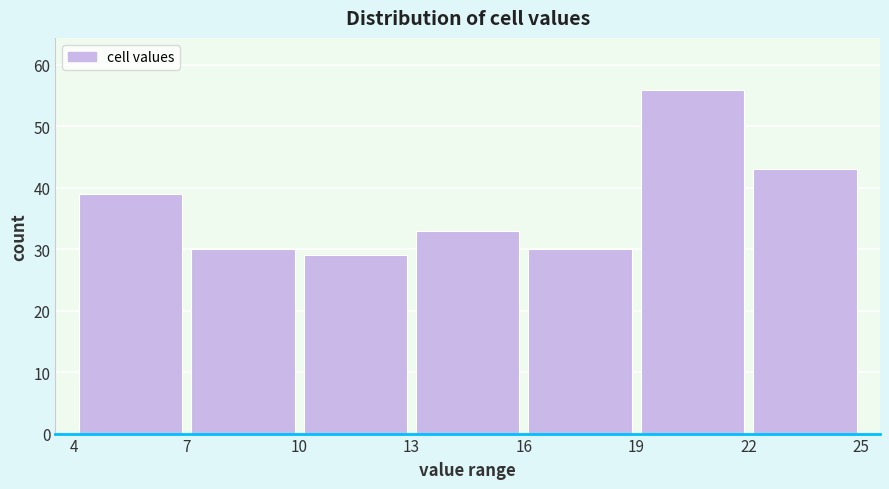

Reading left to right, list every bar in this chart as the range it spans on the x-axis followed by its height. The values are not printed on the chart, so give them approximately, as read against the axis.

4 to 7: 39
7 to 10: 30
10 to 13: 29
13 to 16: 33
16 to 19: 30
19 to 22: 56
22 to 25: 43